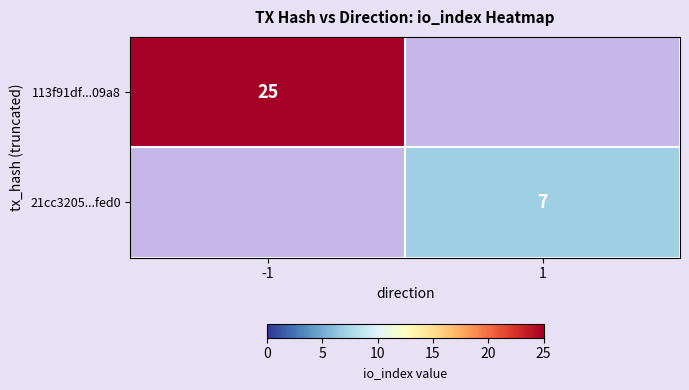

Is the value of 113f91df...09a8 at -1 greater than the value of 21cc3205...fed0 at 1?

Yes